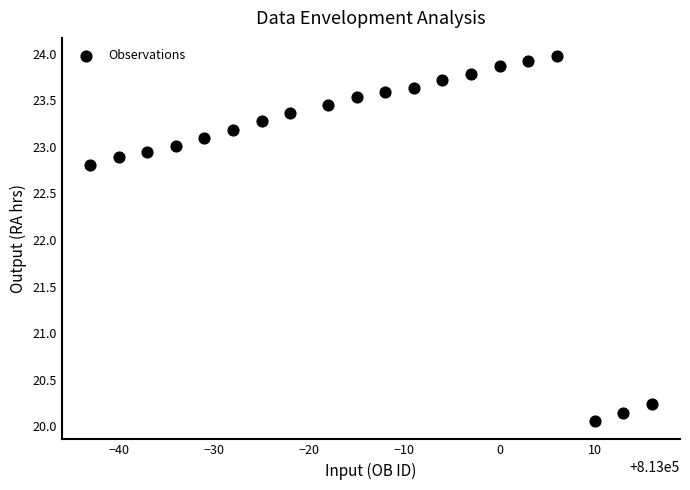

What Y value in the scatter plot is closest to 22?

22.8